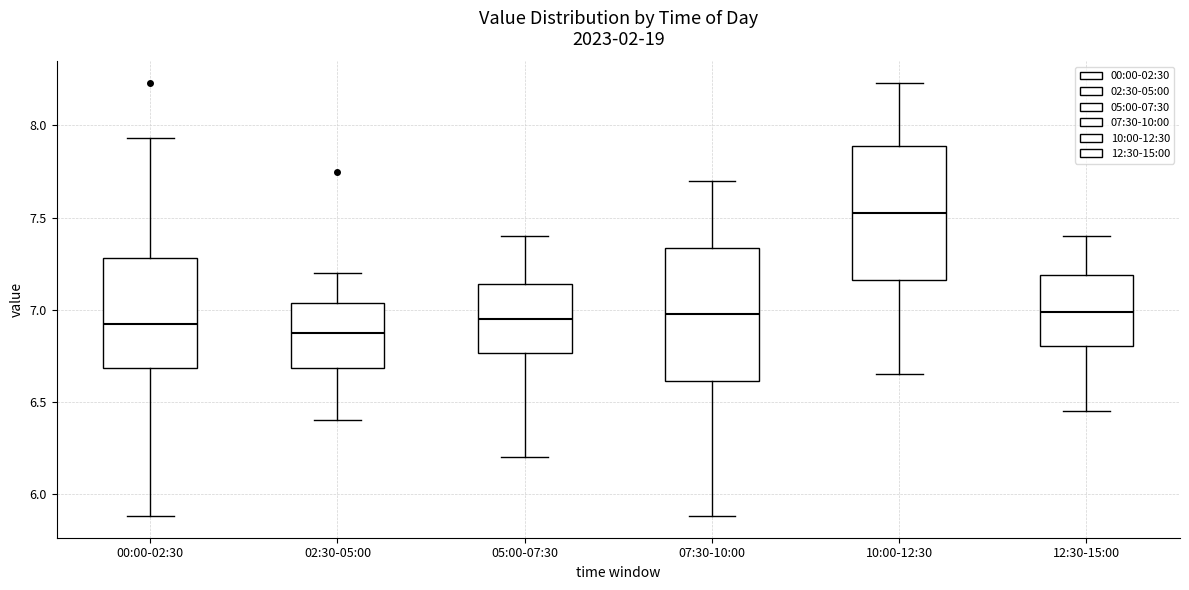

Where does the upper whisker of the box for 10:00-12:30 end on the y-axis? The values are not printed on the chart, so give them approximately, as read against the axis.

8.25